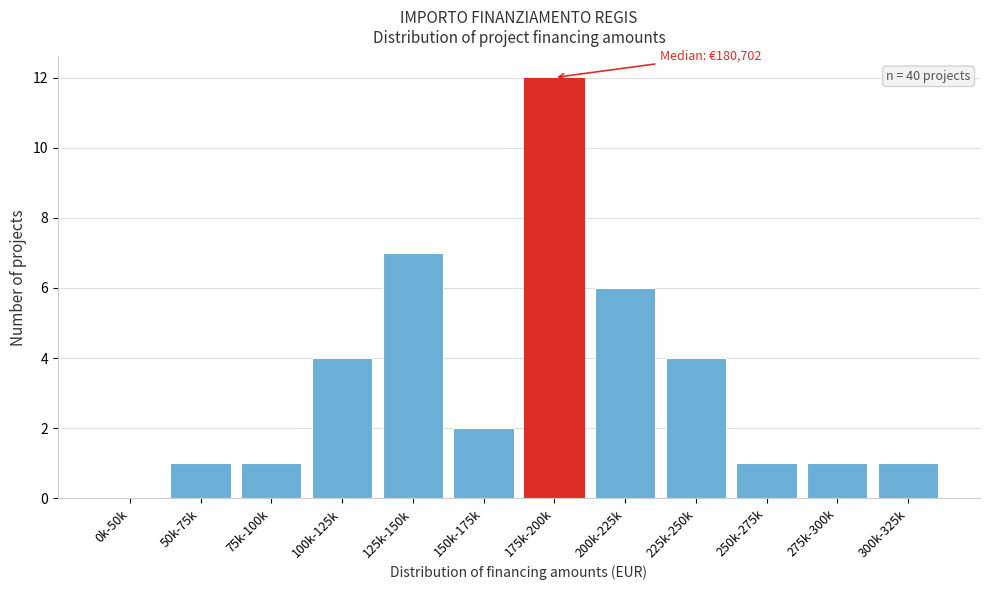

Reading left to right, transcribe all the data shown in this chart.

0k-50k=0	50k-75k=1	75k-100k=1	100k-125k=4	125k-150k=7	150k-175k=2	175k-200k=12	200k-225k=6	225k-250k=4	250k-275k=1	275k-300k=1	300k-325k=1